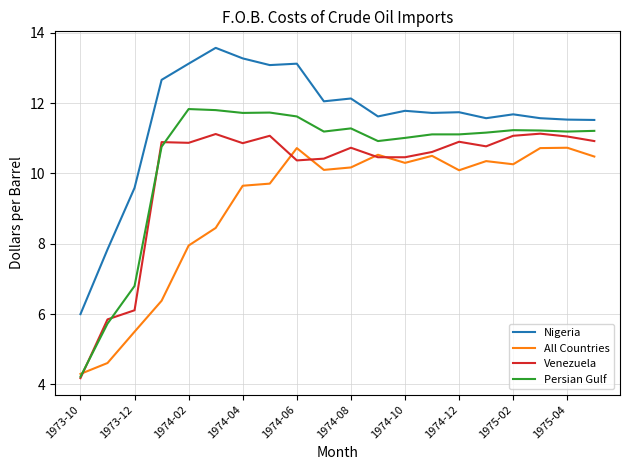

What is the minimum value shown in the chart?

4.2